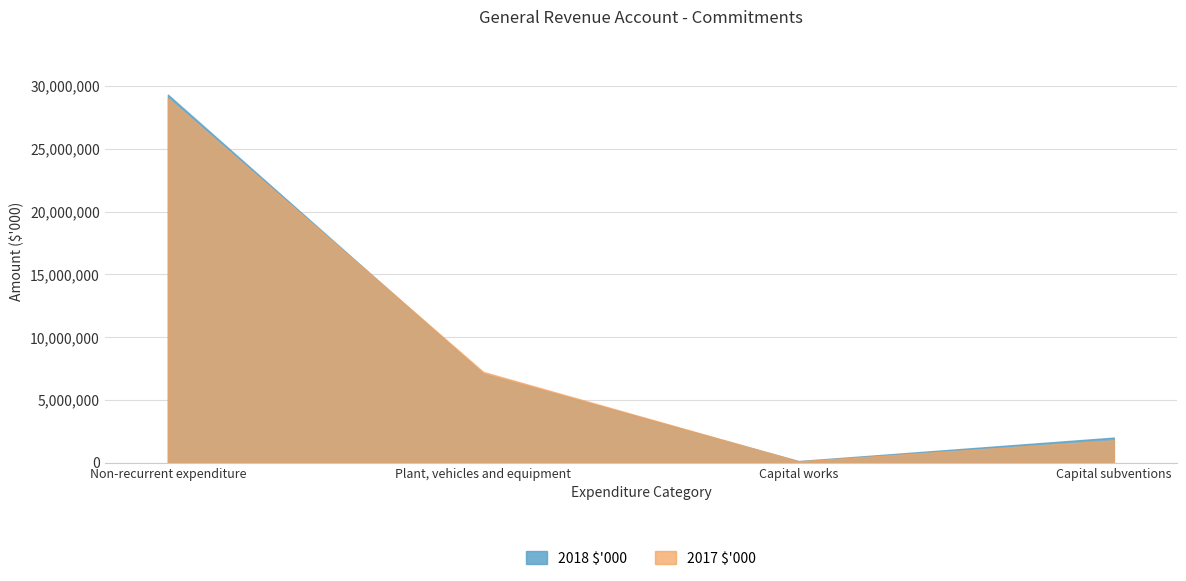

The value of 2017 $'000 at Capital works is 117248. True or false?

True